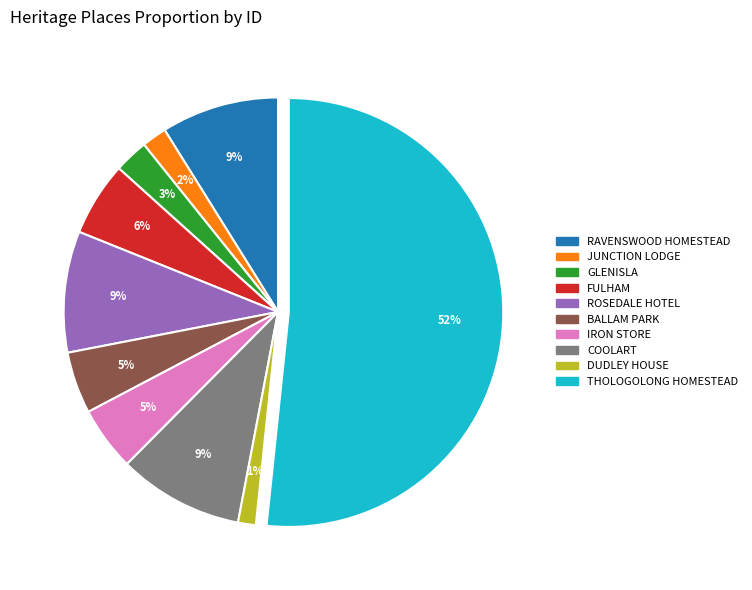

True or false: ROSEDALE HOTEL accounts for 9% of the total.

True